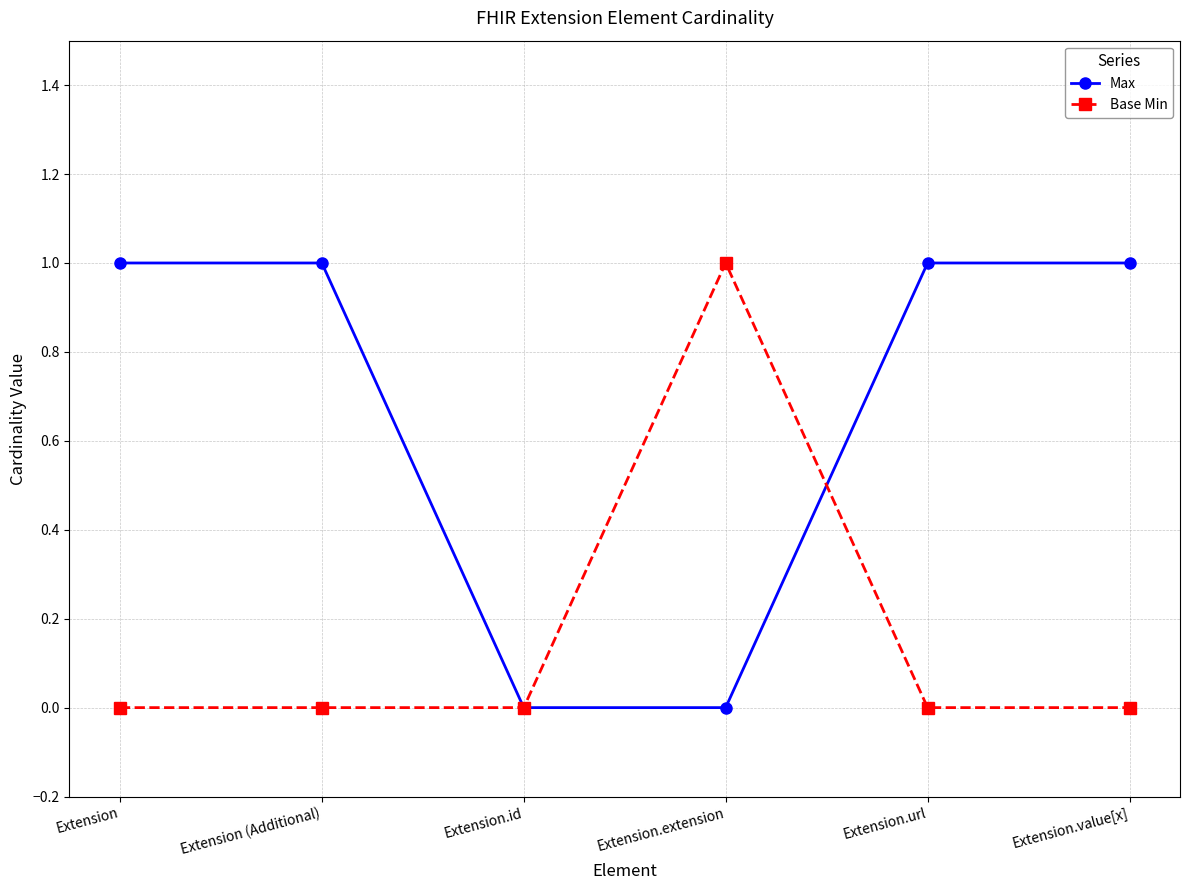

What is the difference between the maximum and minimum values in the Base Min series?

1